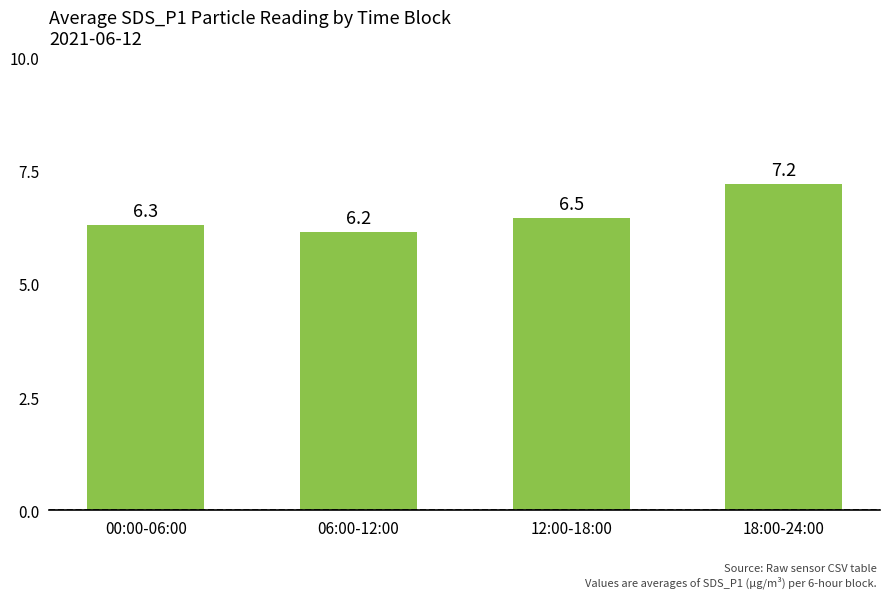

List the labels in order of value, smallest first.

06:00-12:00, 00:00-06:00, 12:00-18:00, 18:00-24:00